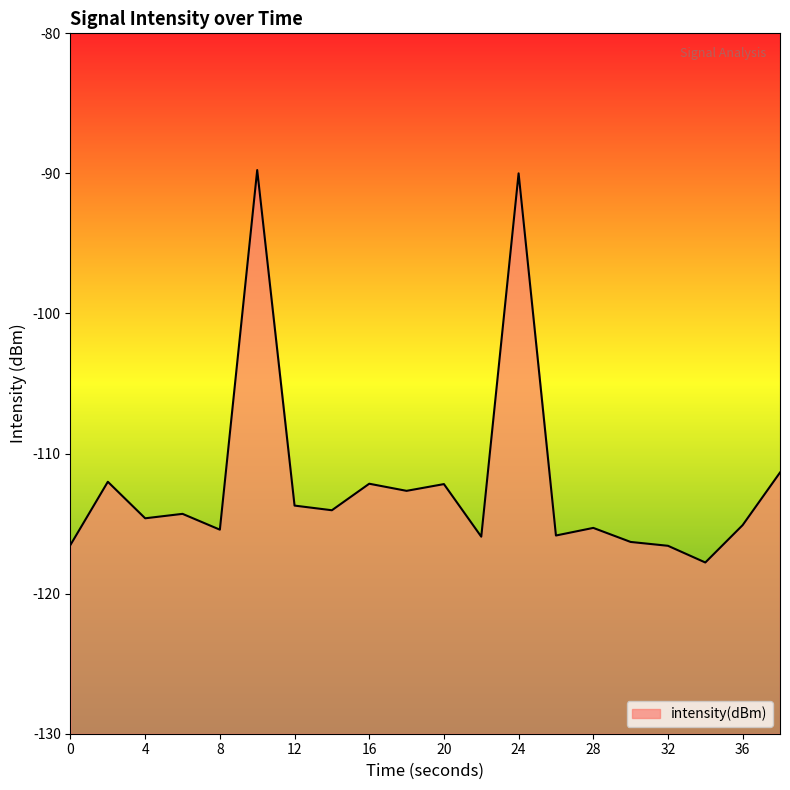

What is the maximum value shown in the chart?

-89.8